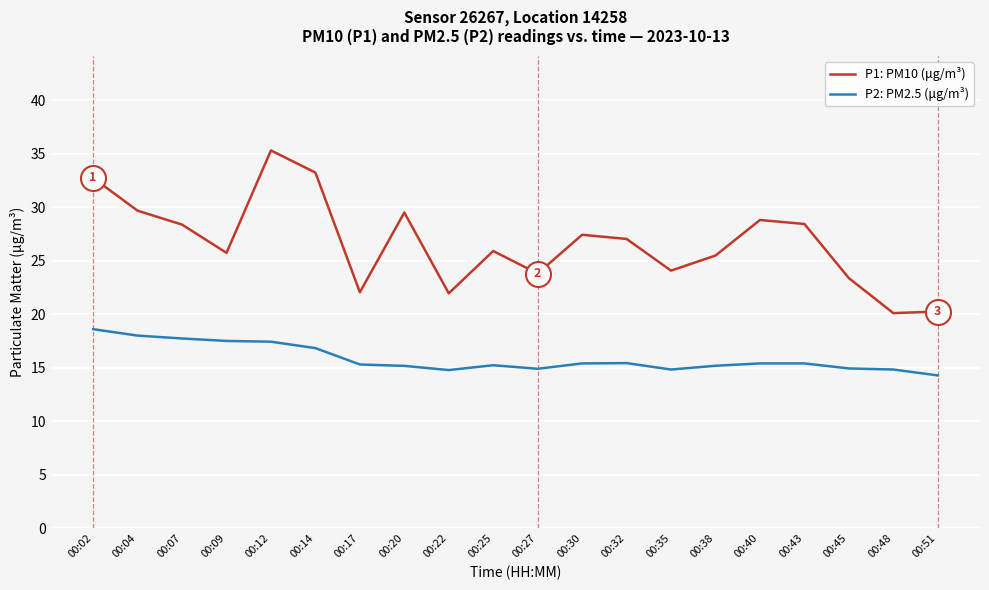

What is the difference between the P2: PM2.5 (μg/m³) values at 00:48 and 00:14?

2.0